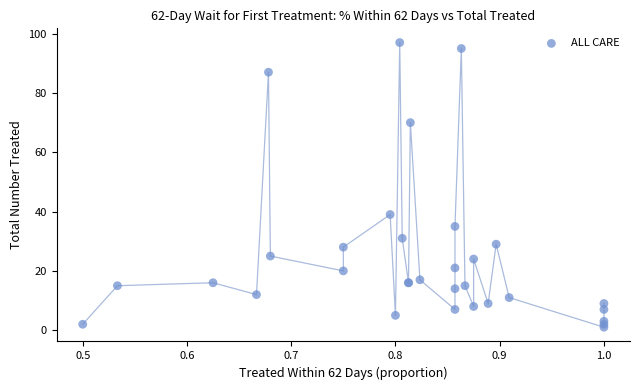

What Y value in the scatter plot is closest to 49?

39